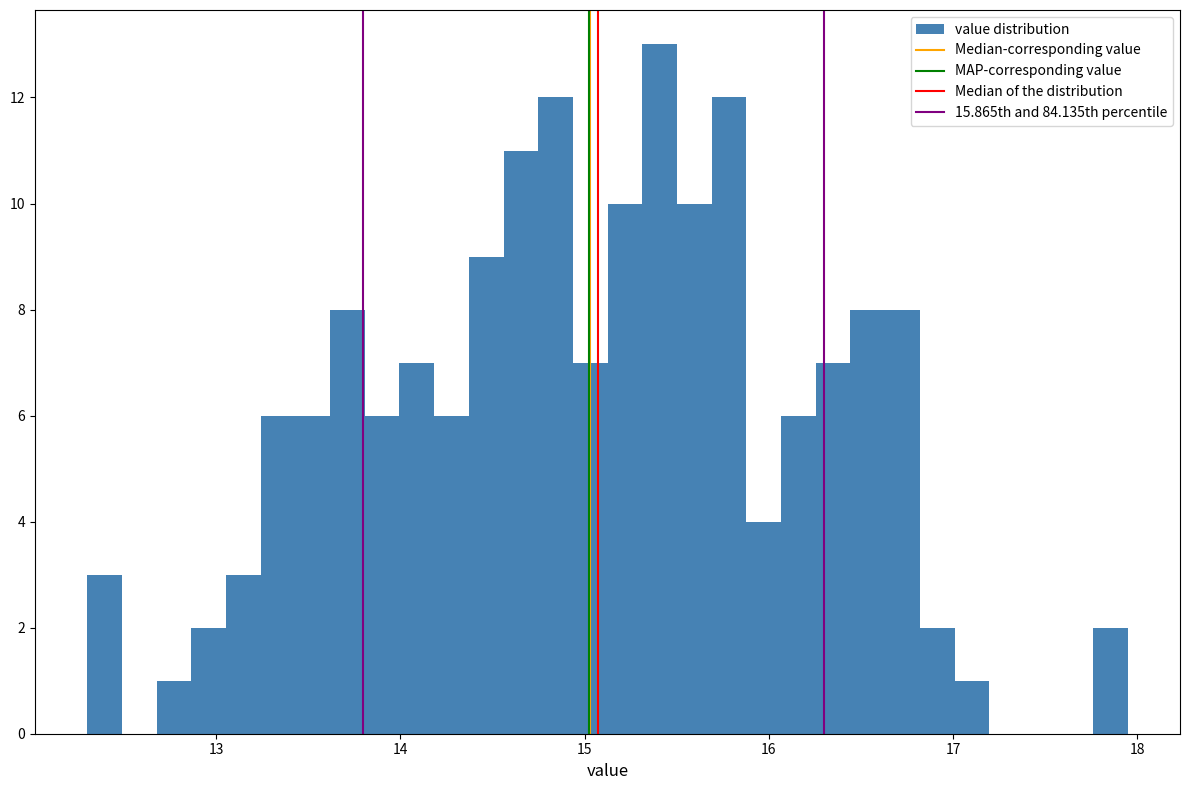

Read against the x-axis, roughly where is the centre of the tallest bar?

15.4